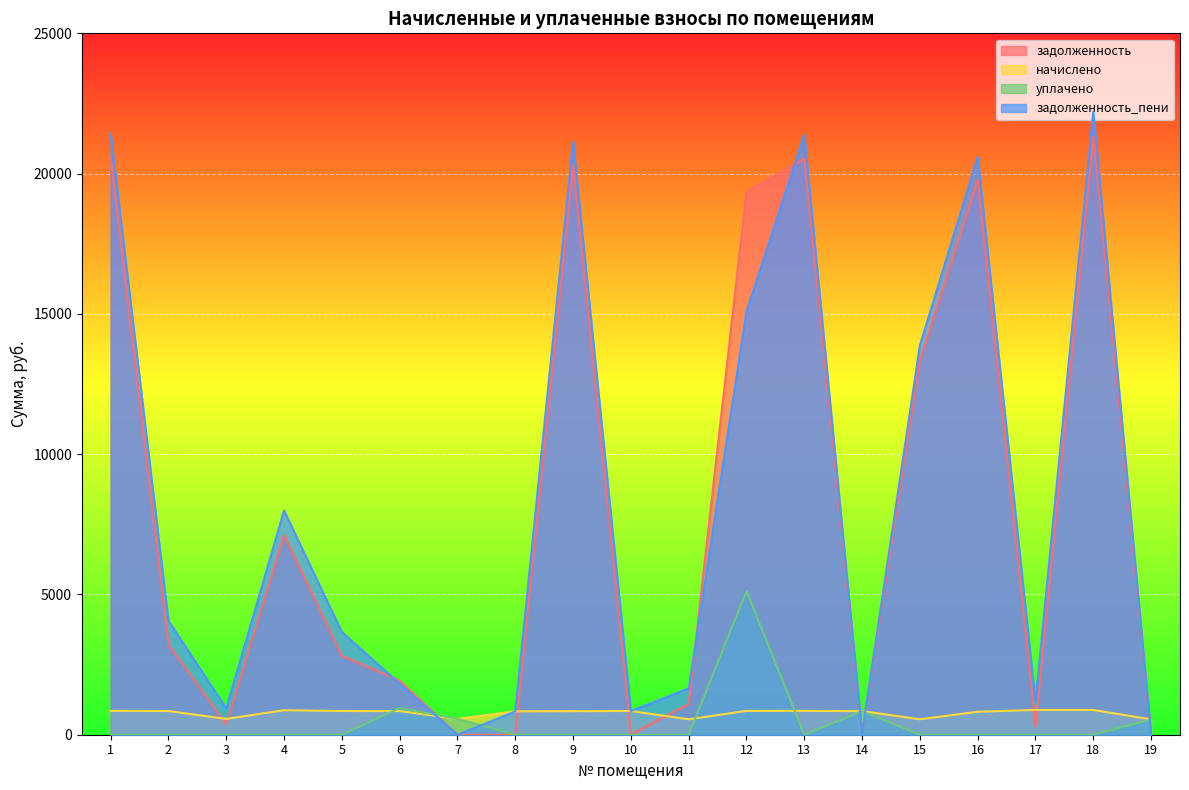

At 4, list the series in order from largest to smallest.

задолженность_пени, задолженность, начислено, уплачено